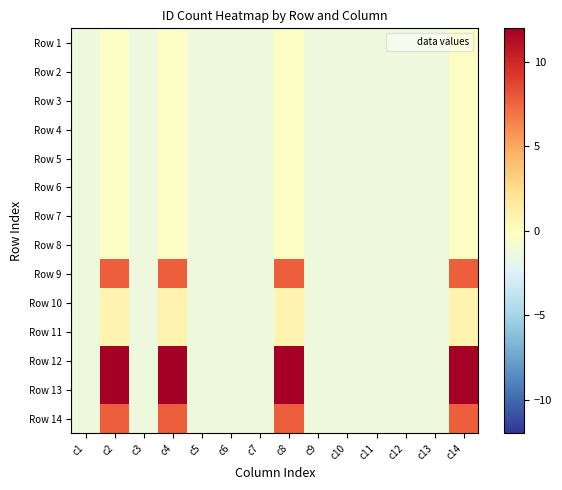

At how many categories does at least one series exceed 12?

4